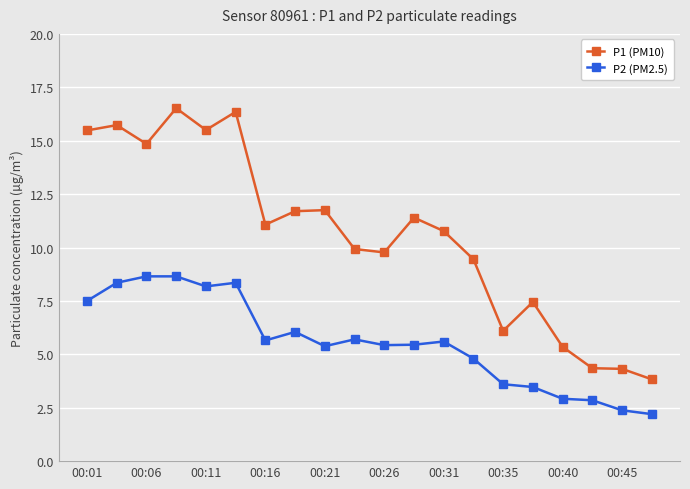

Does the chart have visible grid lines?

Yes